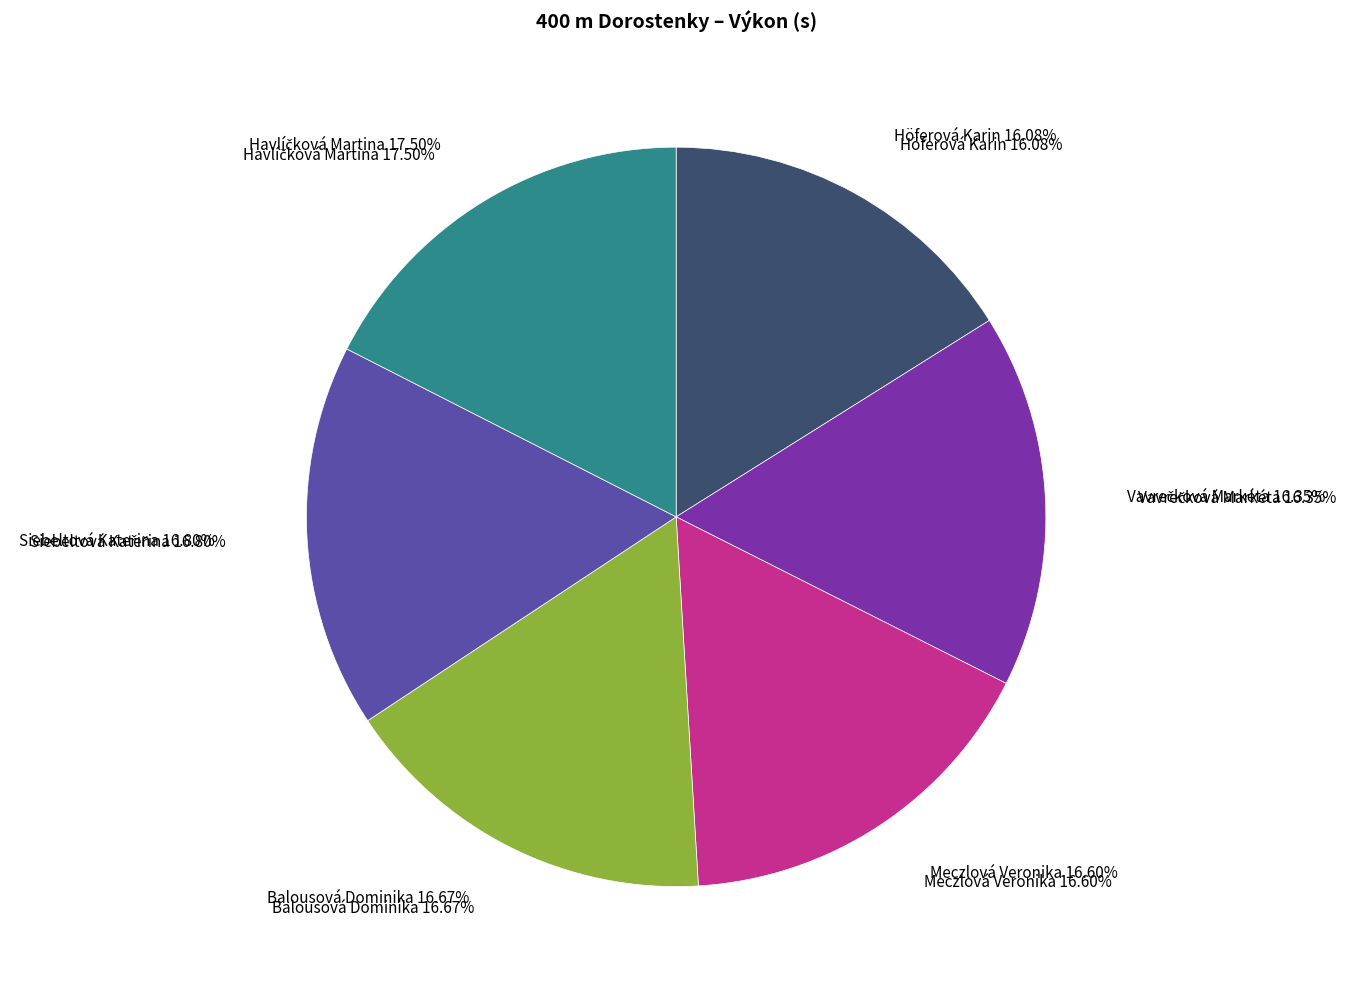

Does any single category account for the majority?

No